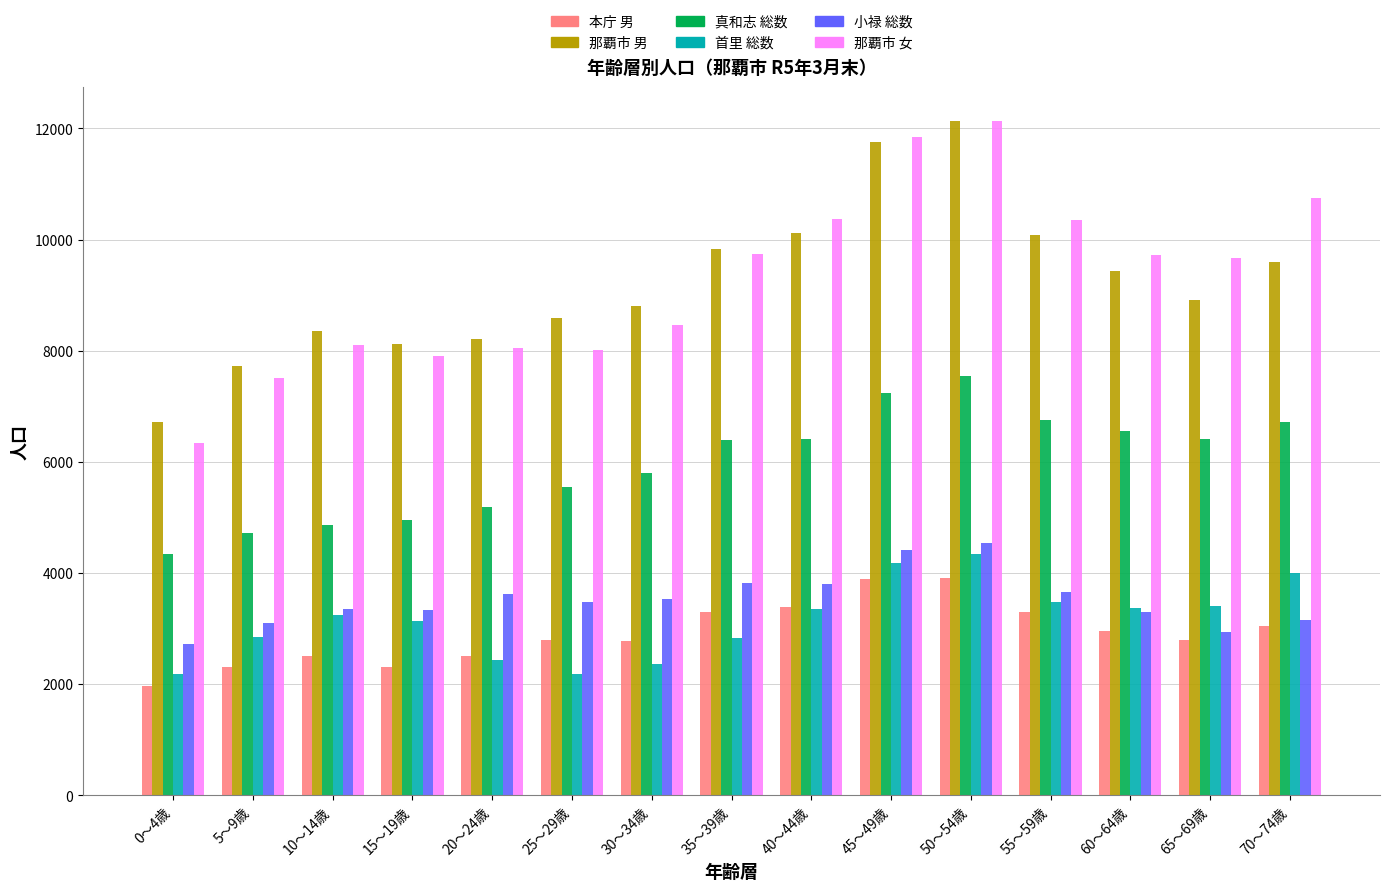

How many groups of bars are there?

15